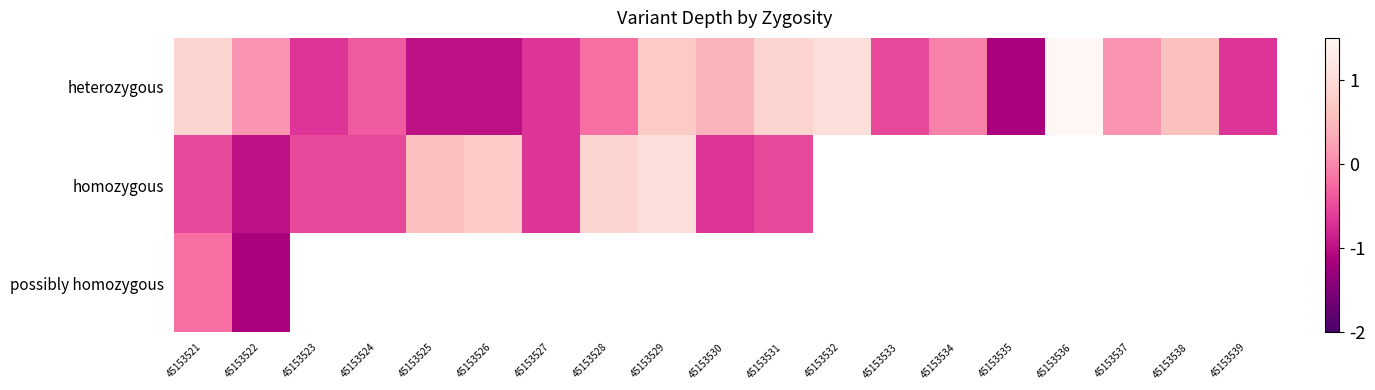

How many categories are shown in the chart?

19